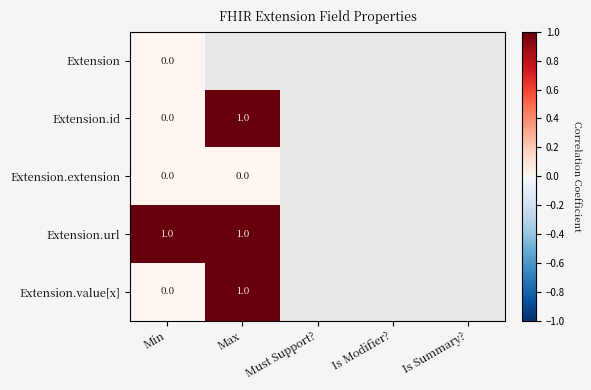

The value of Extension.id at Max is 0. True or false?

False